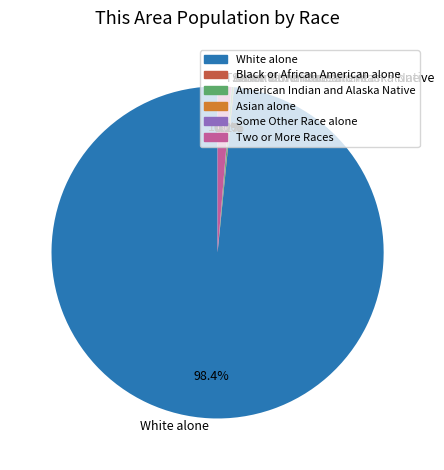

Which category has the biggest portion of the pie?

White alone